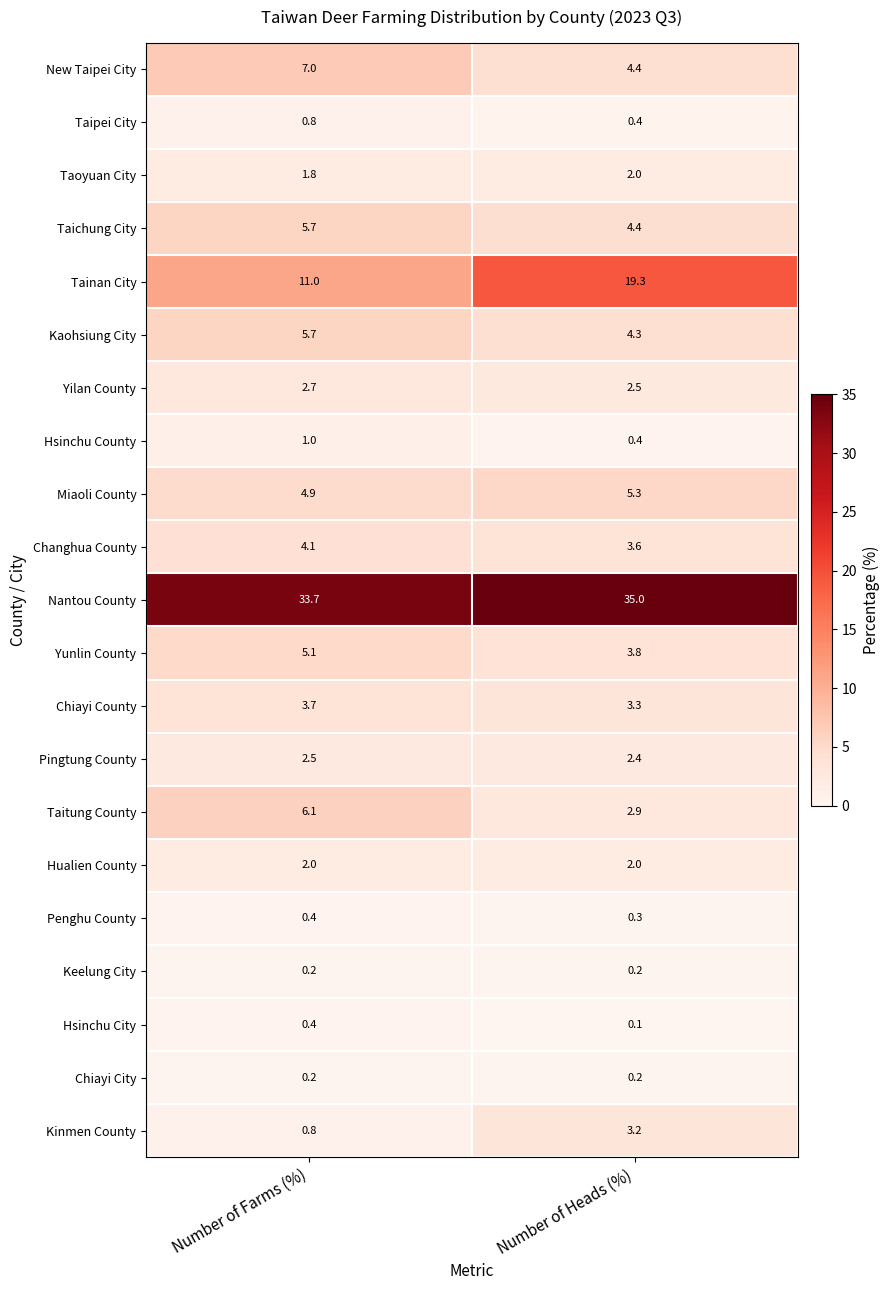

What is the difference between the highest and lowest values at Number of Farms (%)?

33.5